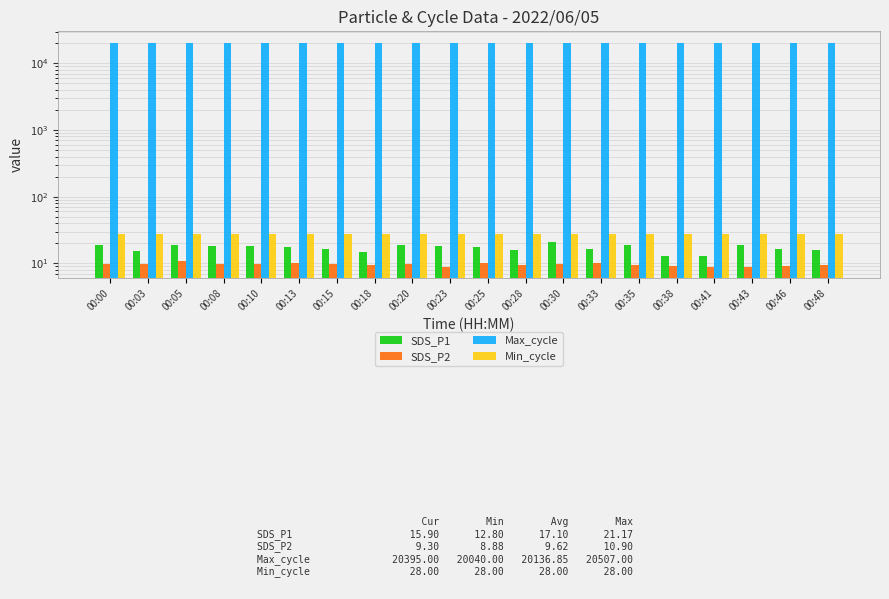

What is the sum of the Max_cycle values at 00:08 and 00:28?

40191.0